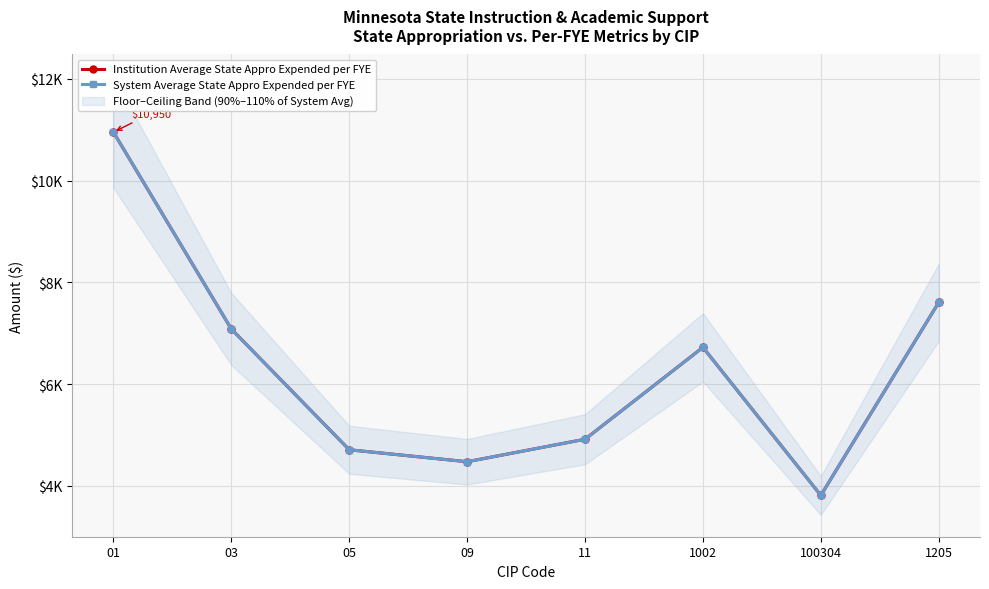

Which series has the widest spread of values?

Institution Average State Appro Expended per FYE